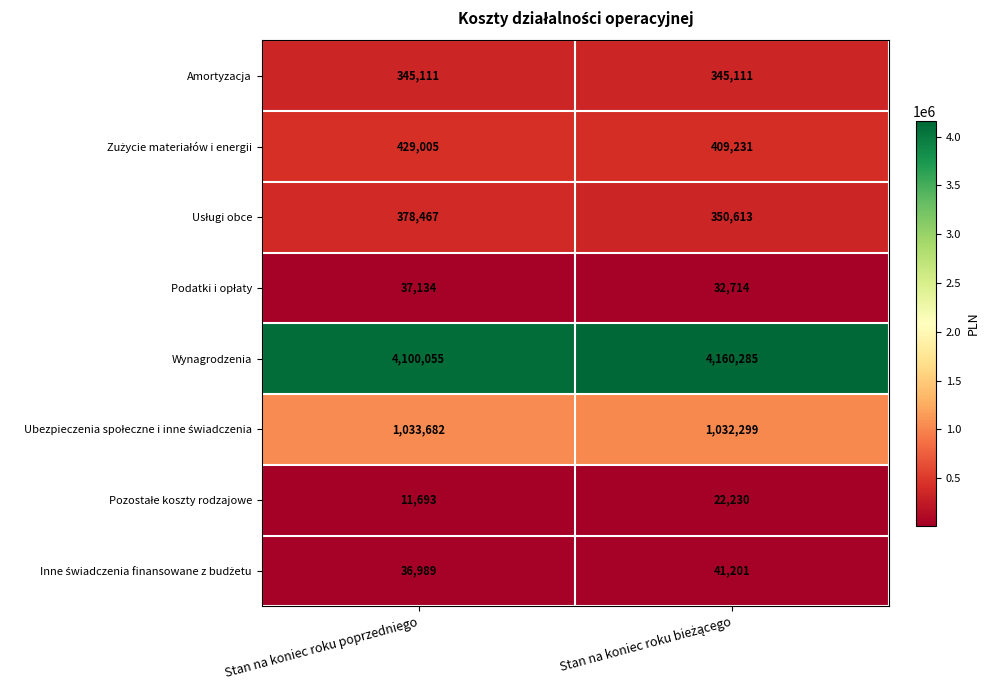

Which series has the largest total across all categories?

Wynagrodzenia